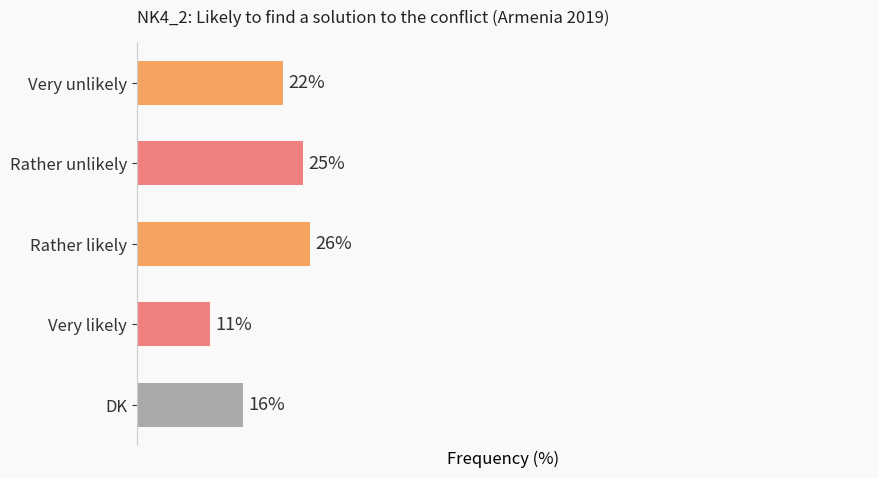

Between Rather likely and DK, which is larger?

Rather likely